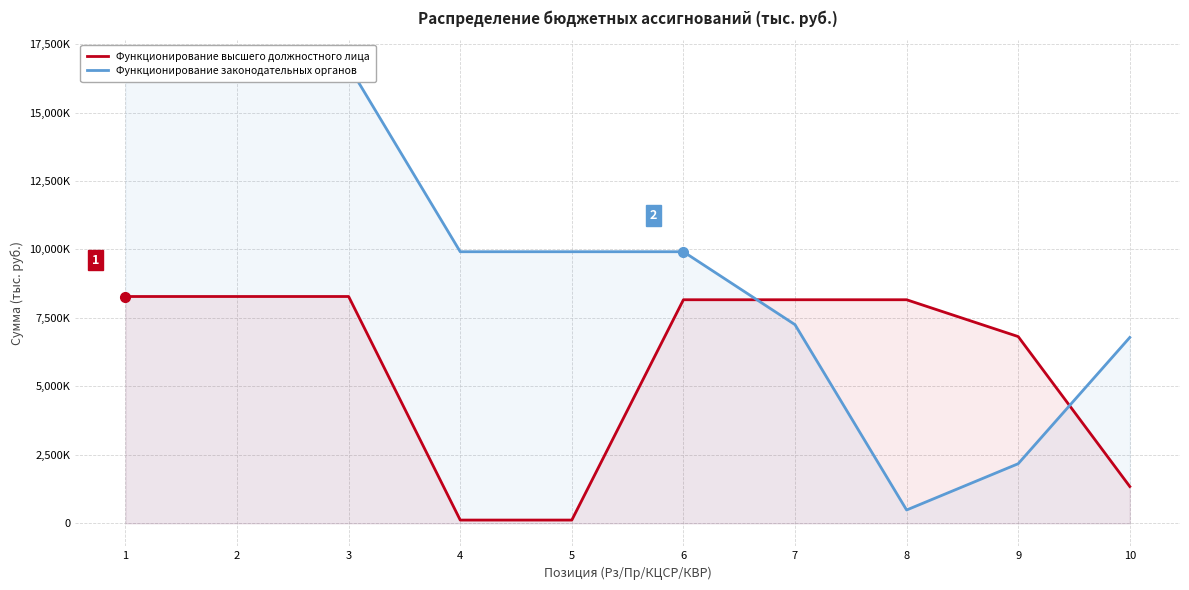

After their last crossing, which series has the higher values: Функционирование законодательных органов or Функционирование высшего должностного лица?

Функционирование законодательных органов